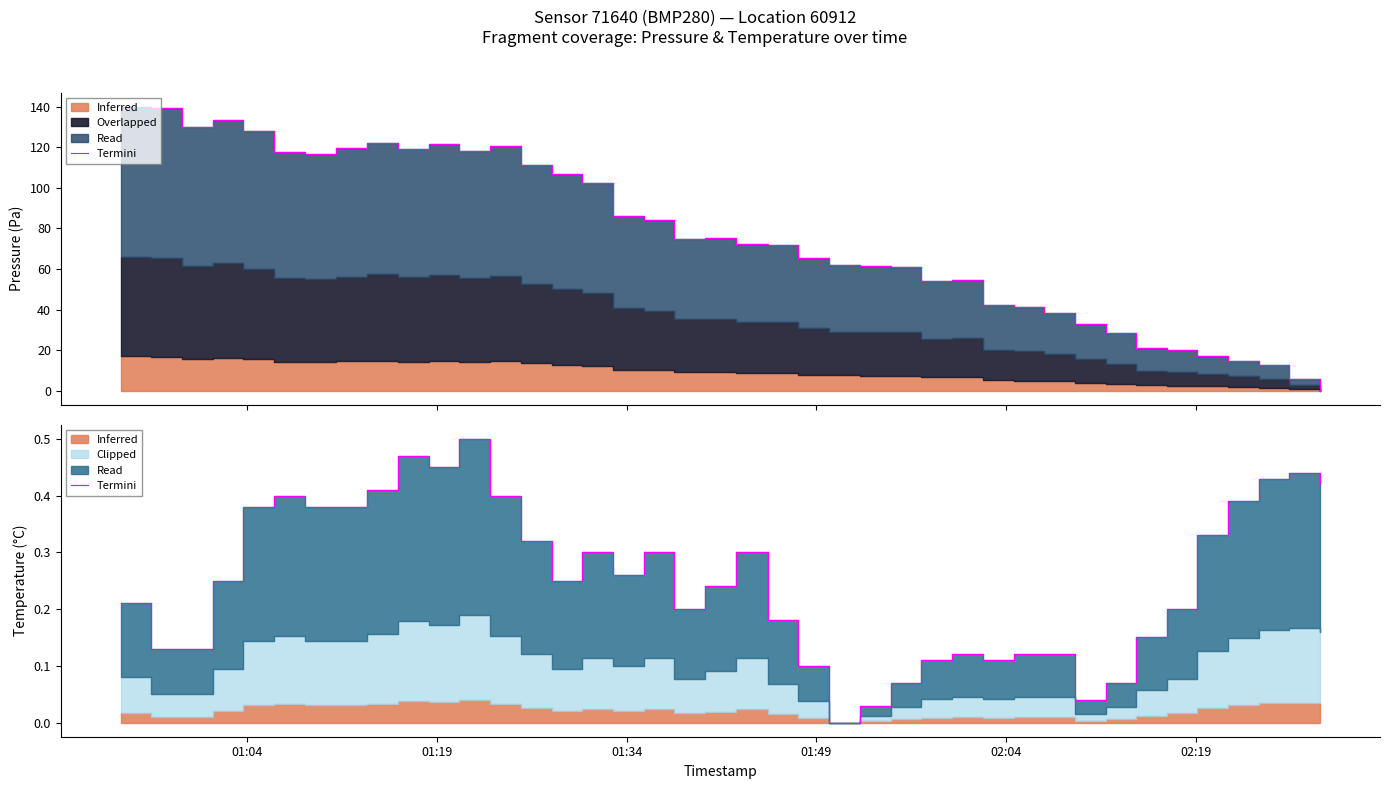

The value at 24 is 0.0. True or false?

False